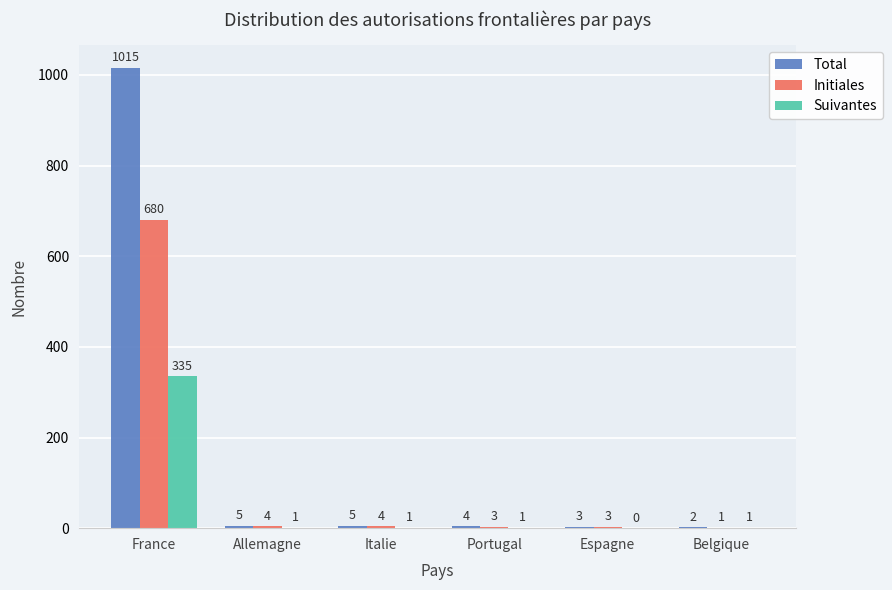

What is the sum of all Initiales values?

695